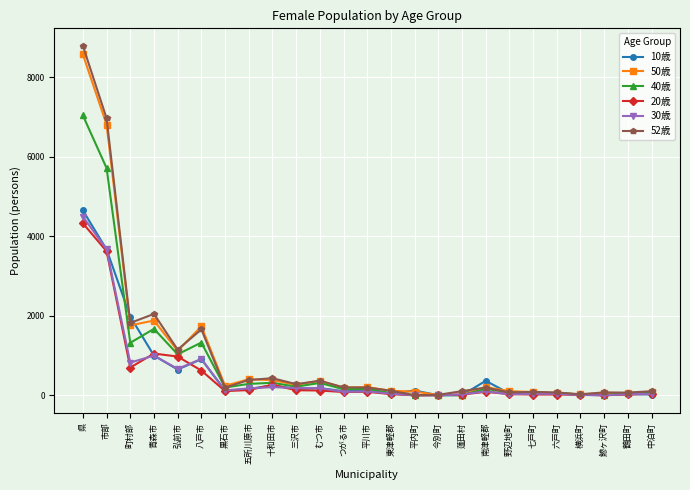

Between which two adjacent categories do 52歳 and 40歳 first intersect?

八戸市 and 黒石市